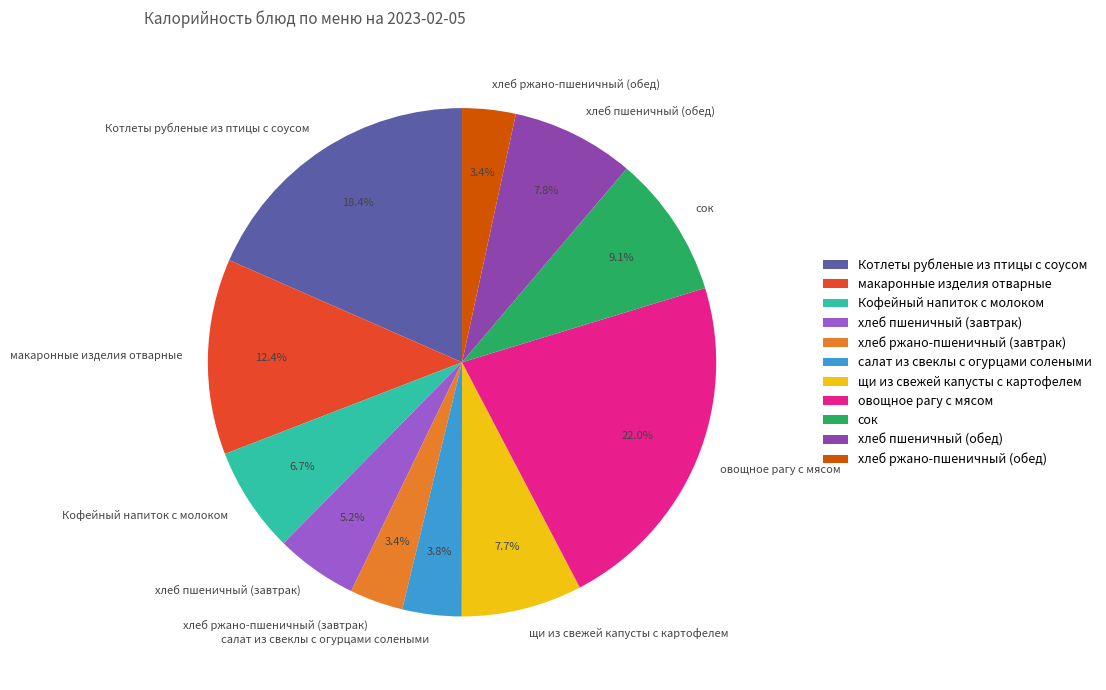

To the nearest percent, what percentage of the pie is щи из свежей капусты с картофелем?

8%